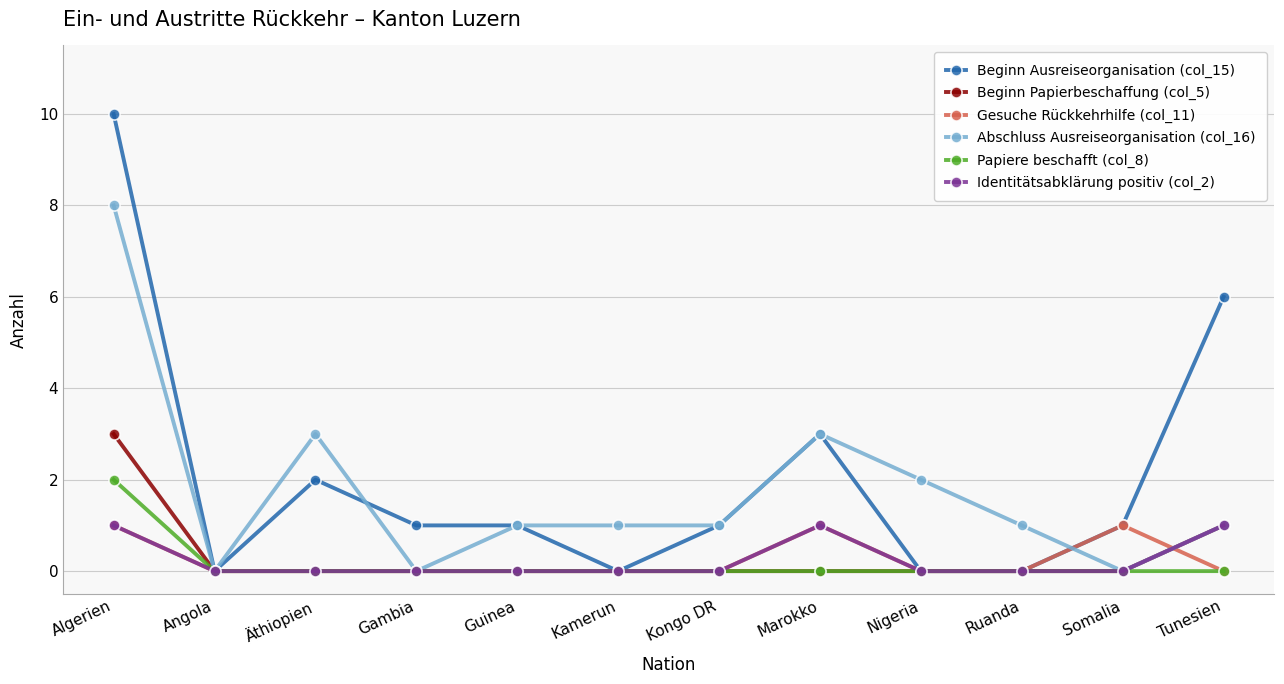

Reading left to right, what are all the values shown in this chart?

Beginn Ausreiseorganisation (col_15): 10	0	2	1	1	0	1	3	0	0	1	6
Beginn Papierbeschaffung (col_5): 3	0	0	0	0	0	0	0	0	0	0	1
Gesuche Rückkehrhilfe (col_11): 1	0	0	0	0	0	0	1	0	0	1	0
Abschluss Ausreiseorganisation (col_16): 8	0	3	0	1	1	1	3	2	1	0	1
Papiere beschafft (col_8): 2	0	0	0	0	0	0	0	0	0	0	0
Identitätsabklärung positiv (col_2): 1	0	0	0	0	0	0	1	0	0	0	1